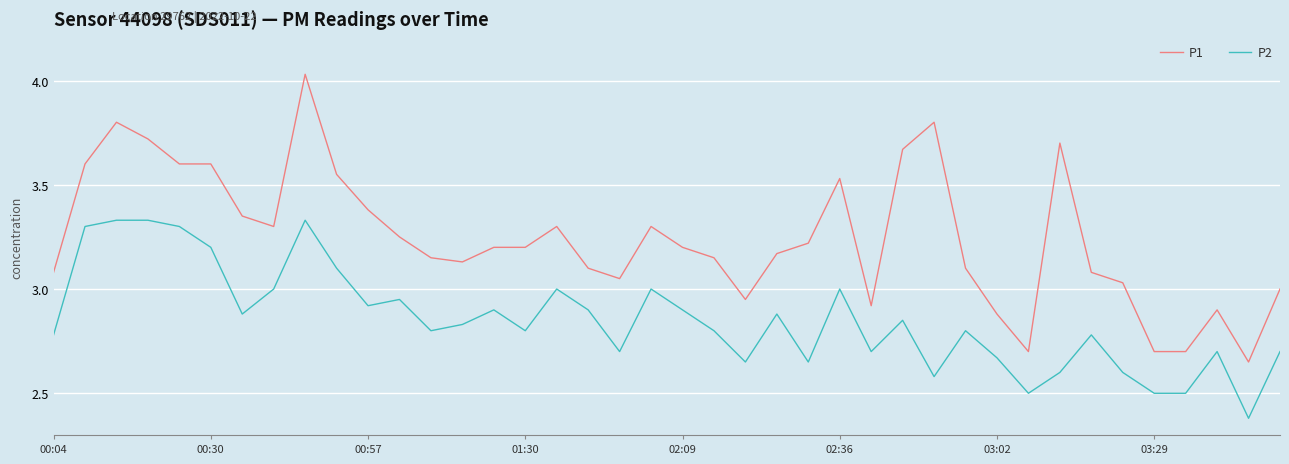

True or false: P1 and P2 cross at least once.

False